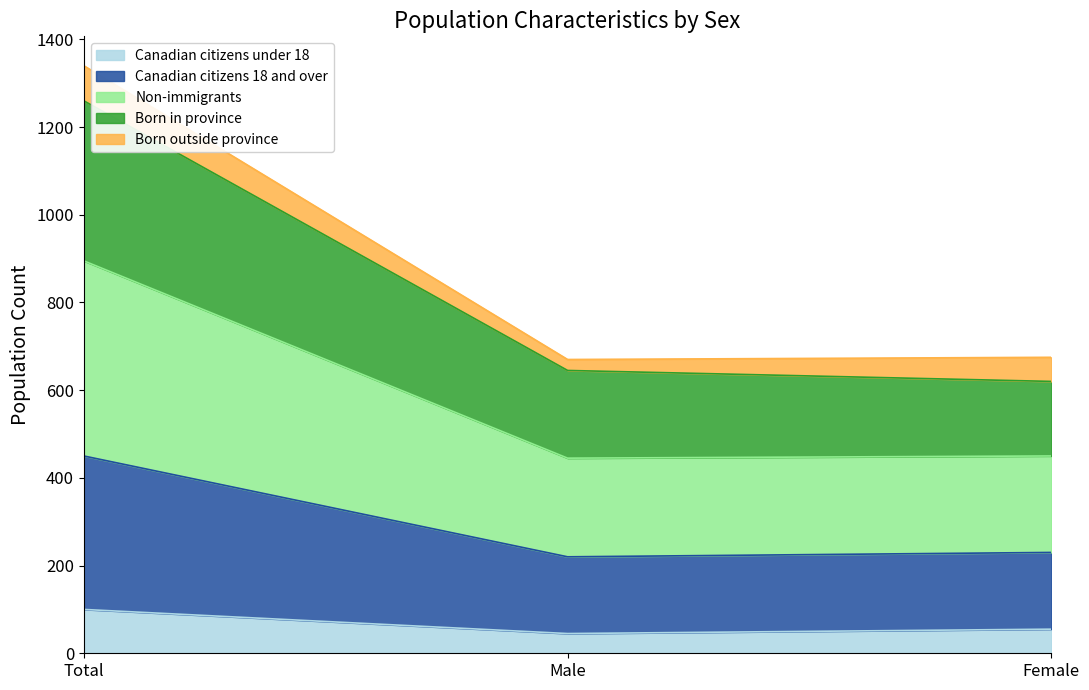

Which has a higher value, Female or Total?

Total